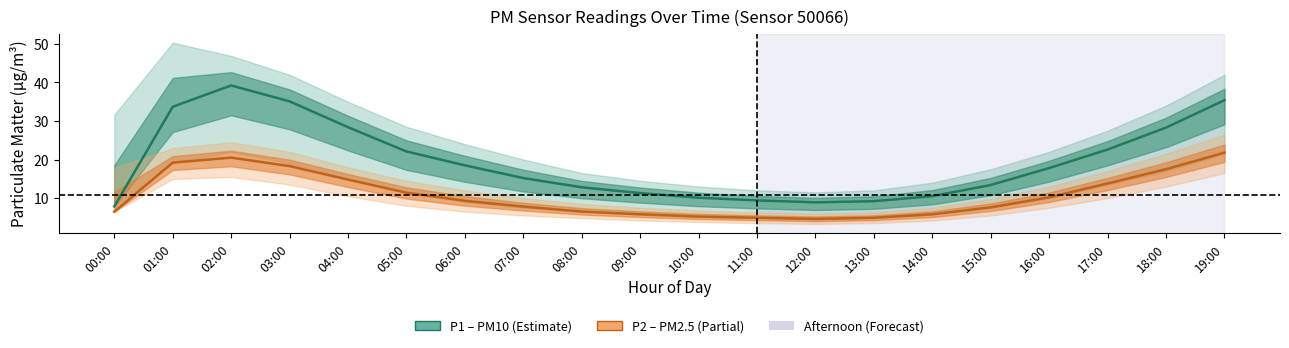

Is it true that P2 (PM2.5) equals 17.5 at 18:00?

True